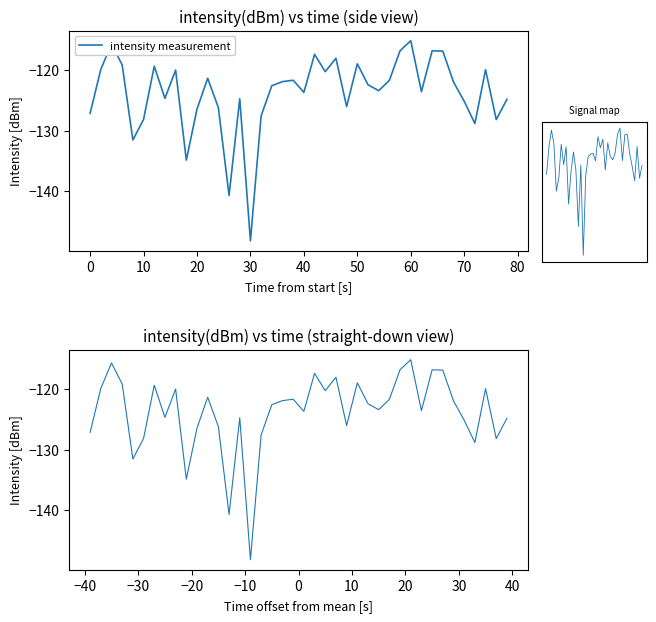

What is the difference between the second highest and second lowest values?

25.1